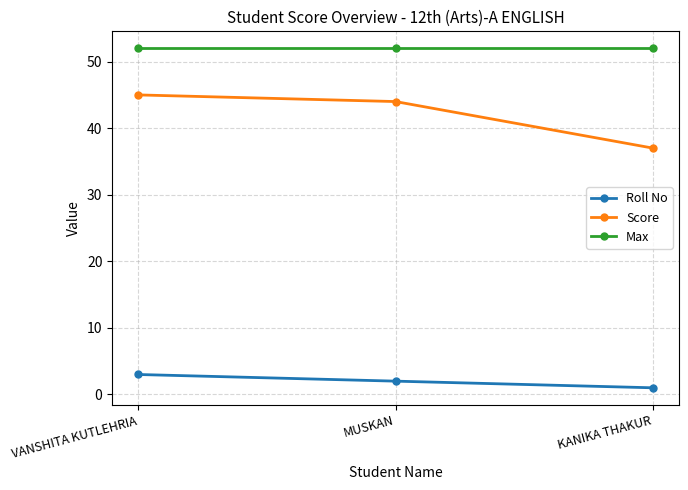

List the series in order of their peak value, lowest first.

Roll No, Score, Max